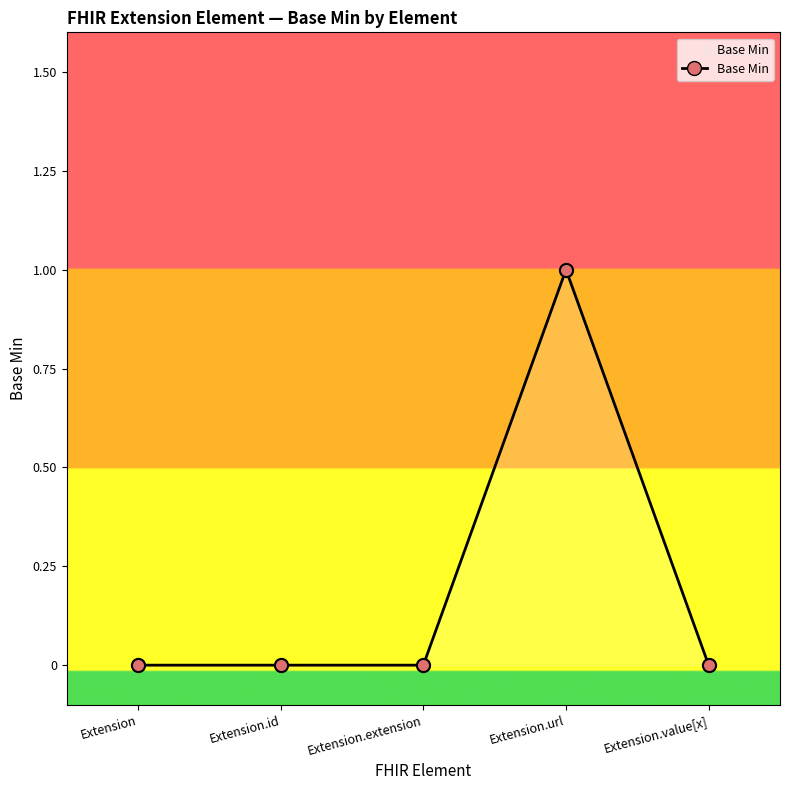

Which has a higher value, Extension.id or Extension.url?

Extension.url